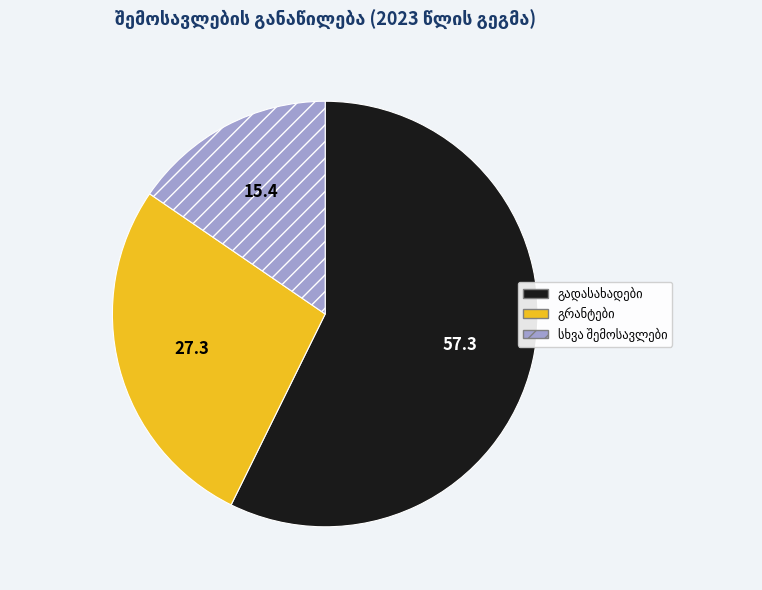

Does any single category account for the majority?

Yes